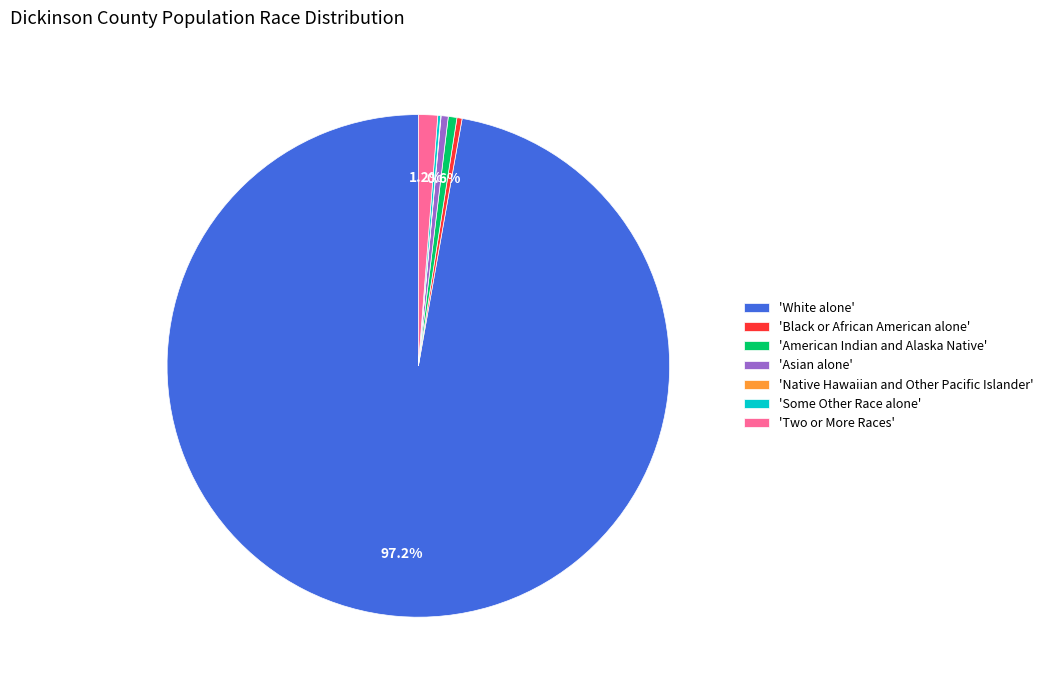

What portion of the pie excludes 'White alone'?

2.8%